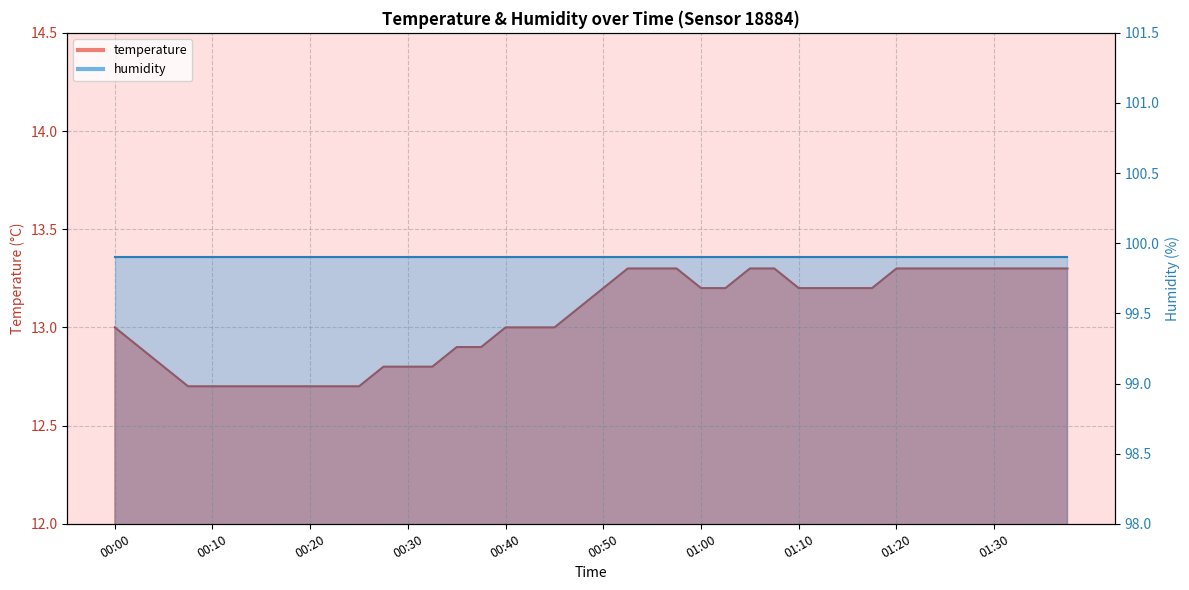

Rank the categories by value from lowest to highest.

00:07, 00:10, 00:12, 00:15, 00:17, 00:20, 00:22, 00:25, 00:05, 00:27, 00:30, 00:32, 00:03, 00:35, 00:37, 00:00, 00:40, 00:42, 00:45, 00:47, 00:50, 01:00, 01:02, 01:10, 01:12, 01:15, 01:17, 00:52, 00:55, 00:57, 01:05, 01:07, 01:20, 01:22, 01:25, 01:27, 01:30, 01:32, 01:34, 01:37